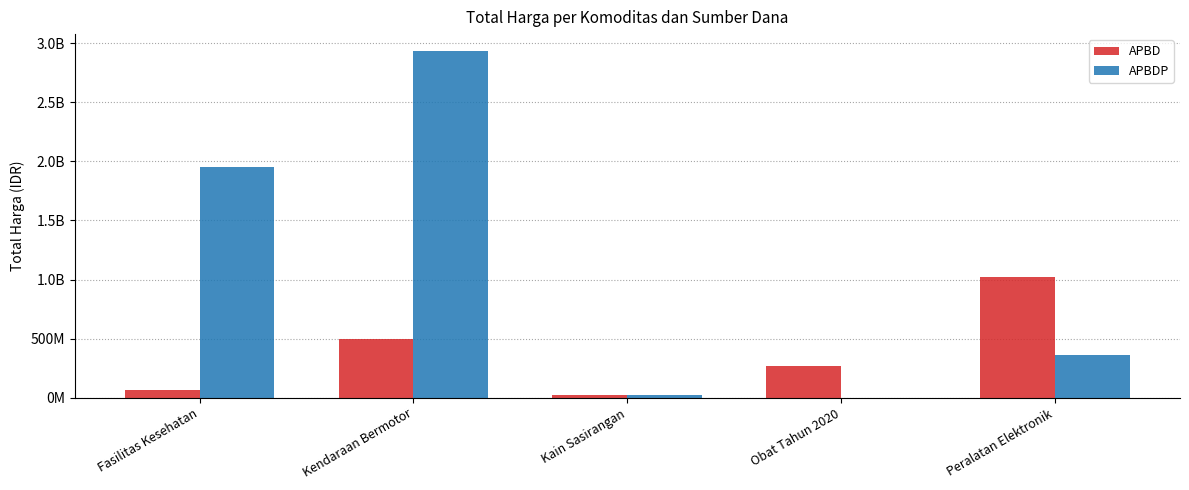

At which category is the sum across all series the highest?

Kendaraan Bermotor